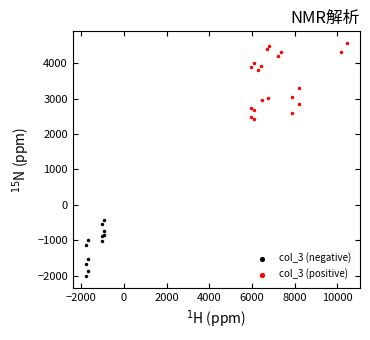

Which series has the widest spread of Y values?

col_3 (positive)